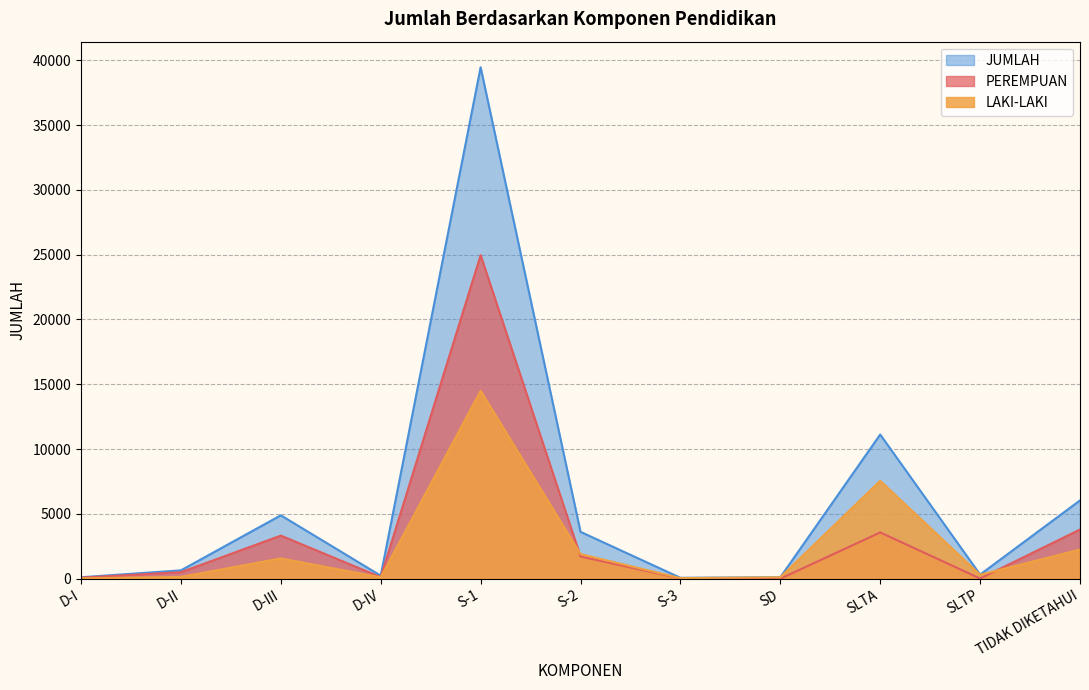

What is the difference between the maximum and second lowest values in the LAKI-LAKI series?

14452